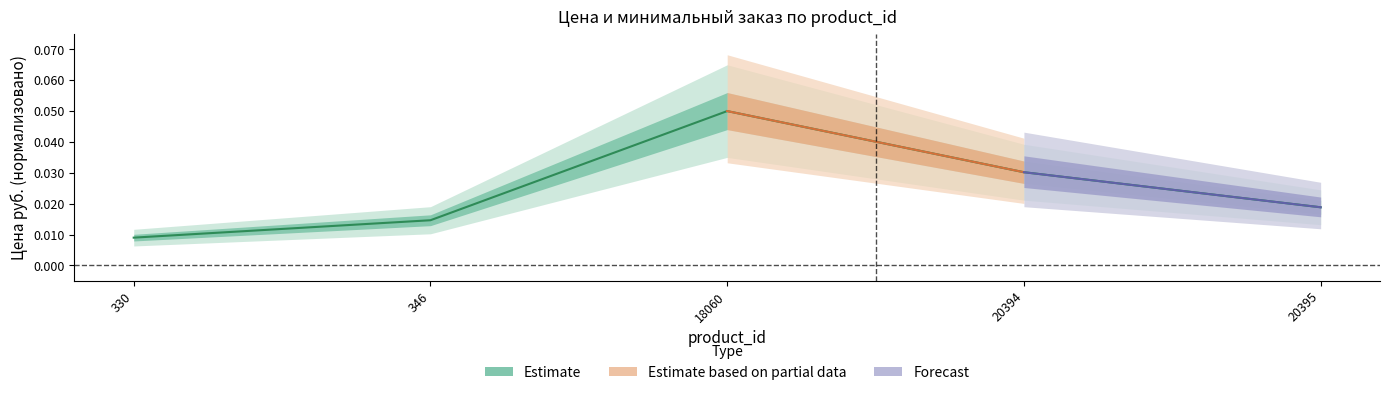

The chart shows a value of 0.0 at 330. True or false?

True